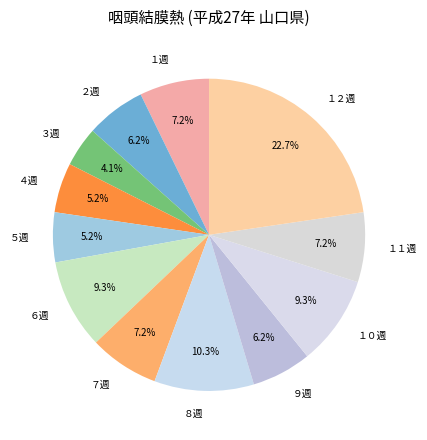

How many slices are in this pie chart?

12